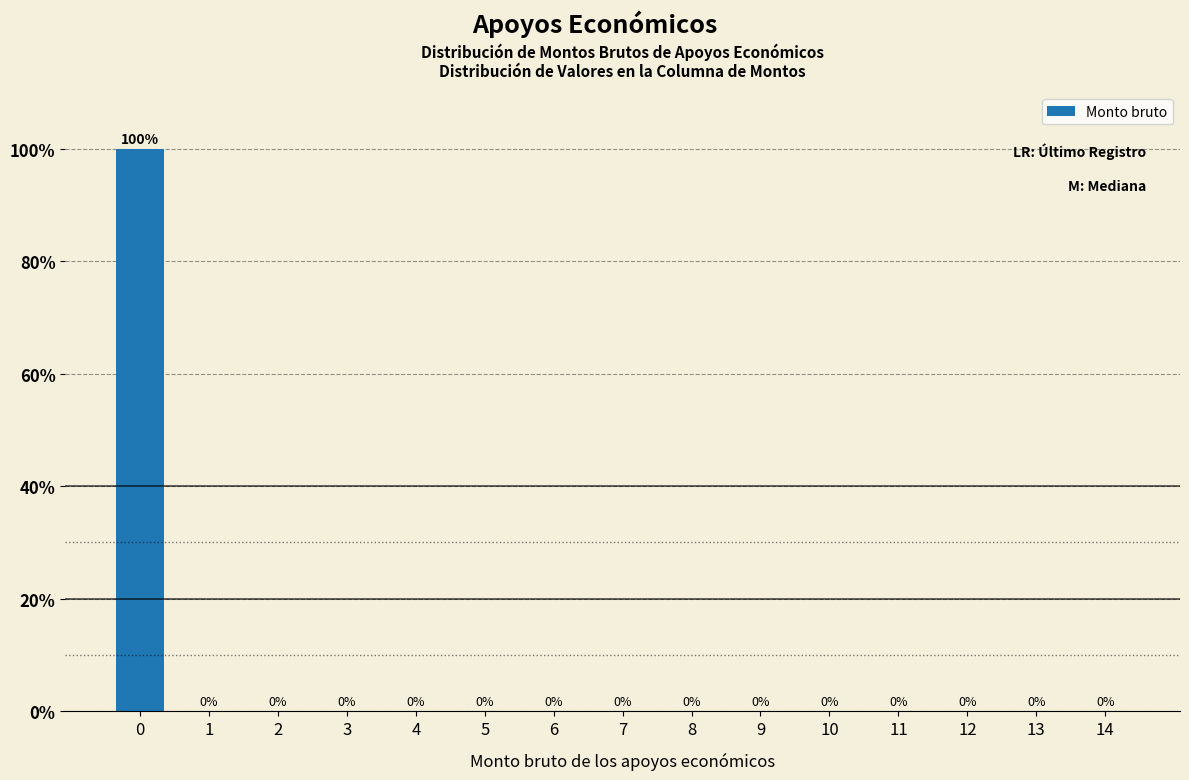

Reading left to right, transcribe all the data shown in this chart.

0=100	1=0	2=0	3=0	4=0	5=0	6=0	7=0	8=0	9=0	10=0	11=0	12=0	13=0	14=0